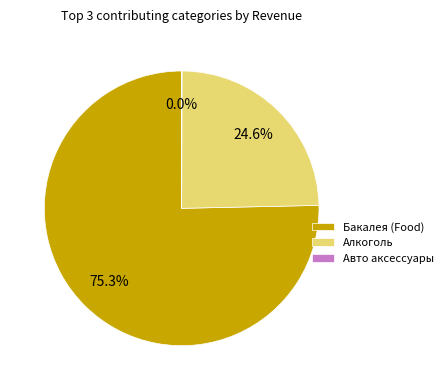

True or false: Алкоголь accounts for 34% of the total.

False